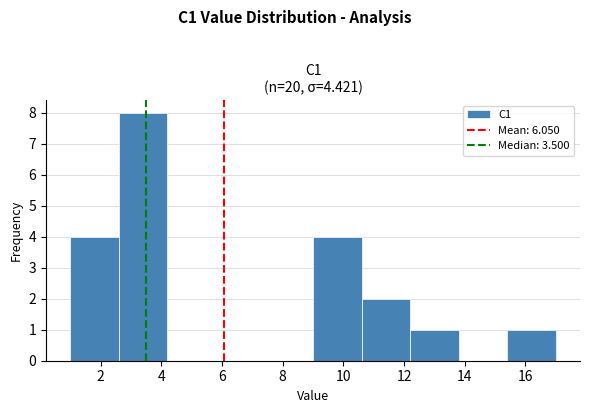

Reading left to right, transcribe this chart: for each bar, give the range it covers on the x-axis and its height. The values are not printed on the chart, so give them approximately, as read against the axis.

1.0 to 2.6: 4
2.6 to 4.2: 8
4.2 to 5.8: 0
5.8 to 7.4: 0
7.4 to 9.0: 0
9.0 to 10.6: 4
10.6 to 12.2: 2
12.2 to 13.8: 1
13.8 to 15.4: 0
15.4 to 17.0: 1